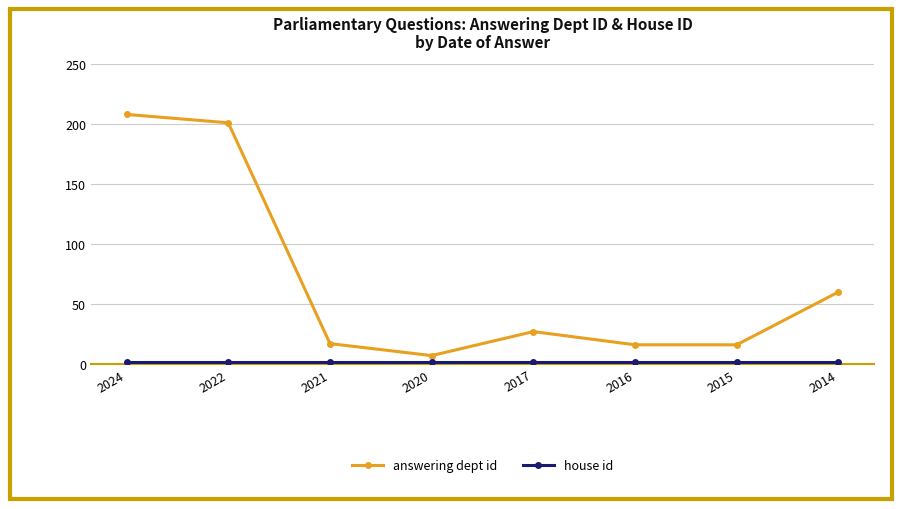

What is the difference between the maximum and minimum values in the answering dept id series?

201